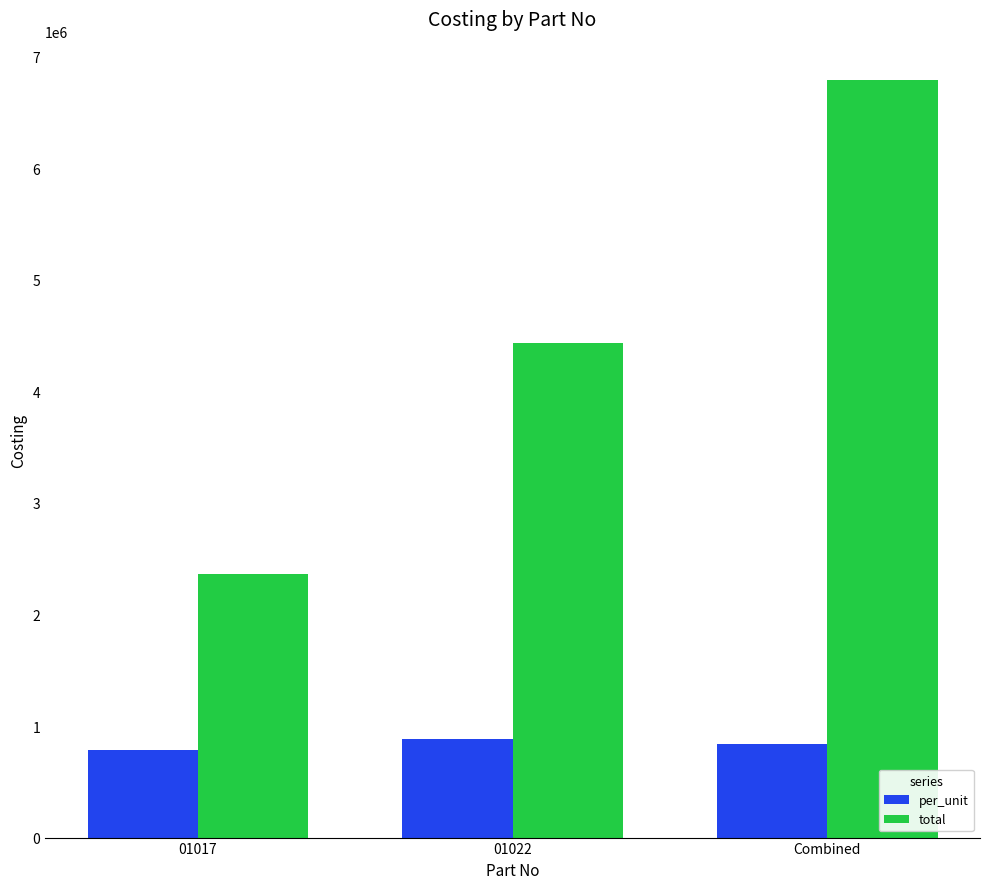

Reading right to left, what are all the values shown in this chart?

per_unit: 836971.8	887263.9	786679.8
total: 6796358.8	4436319.4	2360039.4